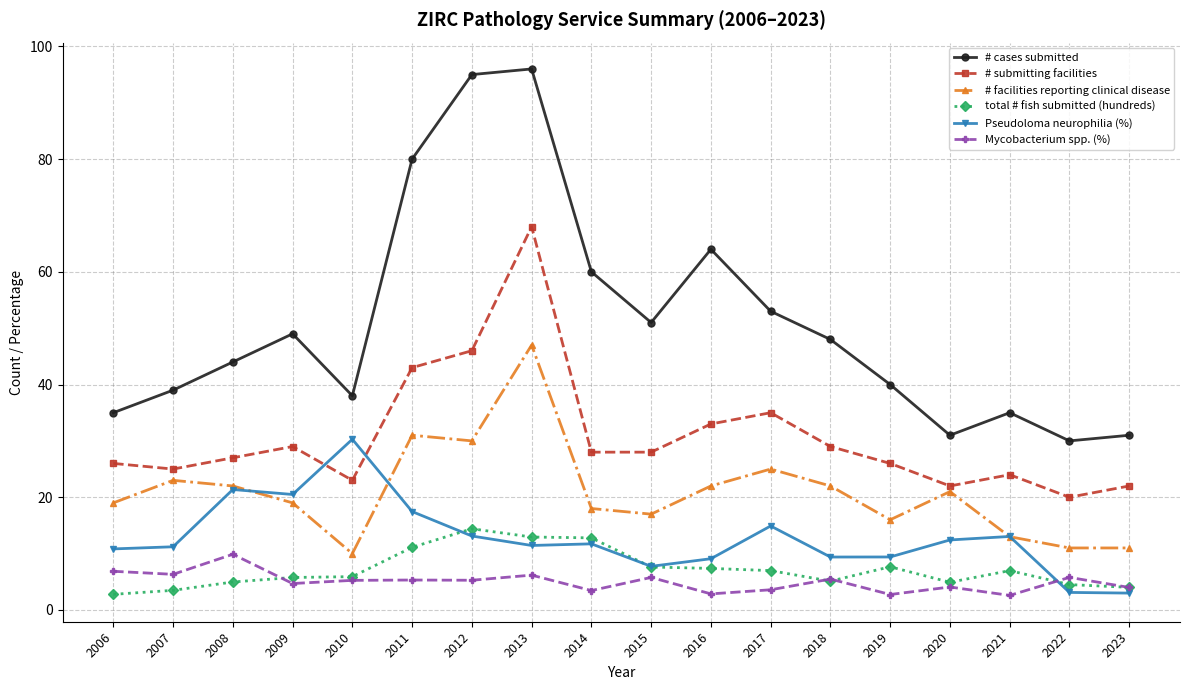

At which category does the chart reach its peak across all series?

2013